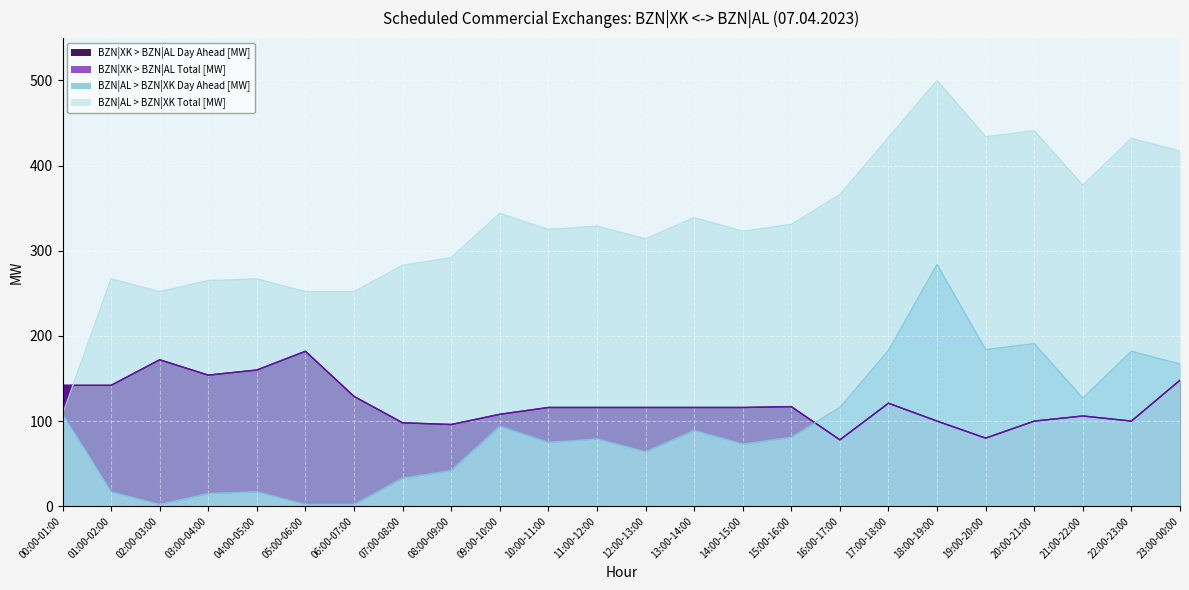

Reading right to left, list all the values displayed in this chart.

BZN|XK > BZN|AL Day Ahead [MW]: 23:00-00:00=148	22:00-23:00=100	21:00-22:00=106	20:00-21:00=100	19:00-20:00=80	18:00-19:00=100	17:00-18:00=121	16:00-17:00=78	15:00-16:00=117	14:00-15:00=116	13:00-14:00=116	12:00-13:00=116	11:00-12:00=116	10:00-11:00=116	09:00-10:00=108	08:00-09:00=96	07:00-08:00=98	06:00-07:00=129	05:00-06:00=182	04:00-05:00=160	03:00-04:00=154	02:00-03:00=172	01:00-02:00=142	00:00-01:00=142
BZN|XK > BZN|AL Total [MW]: 23:00-00:00=148	22:00-23:00=100	21:00-22:00=106	20:00-21:00=100	19:00-20:00=80	18:00-19:00=100	17:00-18:00=121	16:00-17:00=78	15:00-16:00=117	14:00-15:00=116	13:00-14:00=116	12:00-13:00=116	11:00-12:00=116	10:00-11:00=116	09:00-10:00=108	08:00-09:00=96	07:00-08:00=98	06:00-07:00=129	05:00-06:00=182	04:00-05:00=160	03:00-04:00=154	02:00-03:00=172	01:00-02:00=142	00:00-01:00=142
BZN|AL > BZN|XK Day Ahead [MW]: 23:00-00:00=167	22:00-23:00=182	21:00-22:00=127	20:00-21:00=191	19:00-20:00=184	18:00-19:00=284	17:00-18:00=183	16:00-17:00=116	15:00-16:00=81	14:00-15:00=73	13:00-14:00=89	12:00-13:00=64	11:00-12:00=79	10:00-11:00=75	09:00-10:00=94	08:00-09:00=42	07:00-08:00=33	06:00-07:00=2	05:00-06:00=2	04:00-05:00=17	03:00-04:00=15	02:00-03:00=2	01:00-02:00=17	00:00-01:00=108
BZN|AL > BZN|XK Total [MW]: 23:00-00:00=417	22:00-23:00=432	21:00-22:00=377	20:00-21:00=441	19:00-20:00=434	18:00-19:00=500	17:00-18:00=433	16:00-17:00=366	15:00-16:00=331	14:00-15:00=323	13:00-14:00=339	12:00-13:00=314	11:00-12:00=329	10:00-11:00=325	09:00-10:00=344	08:00-09:00=292	07:00-08:00=283	06:00-07:00=252	05:00-06:00=252	04:00-05:00=267	03:00-04:00=265	02:00-03:00=252	01:00-02:00=267	00:00-01:00=108